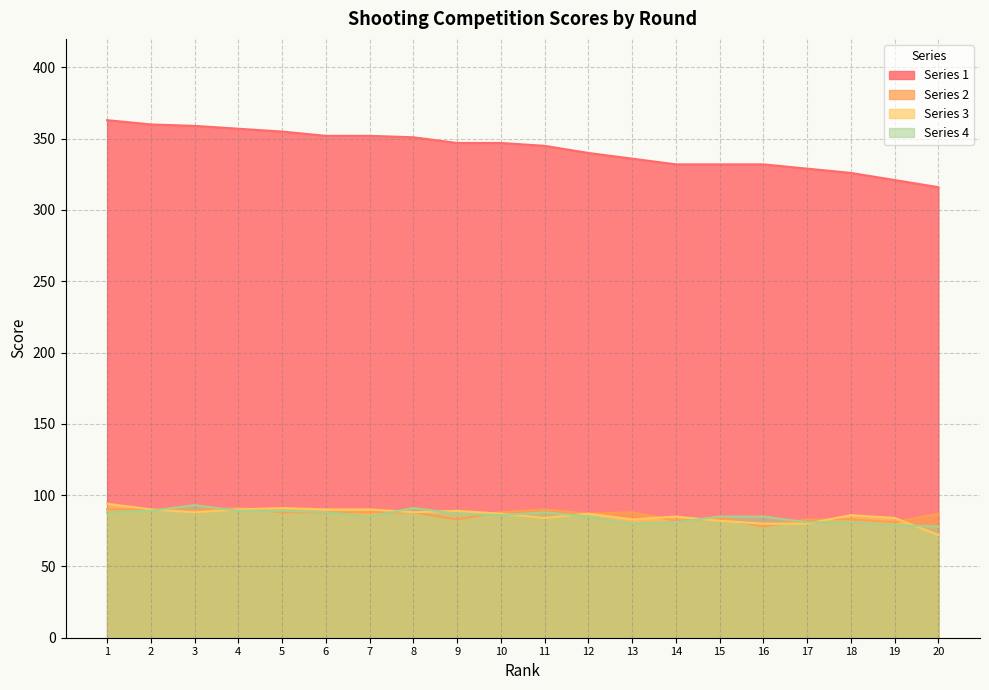

True or false: Series 4 and Series 3 intersect in this chart.

True